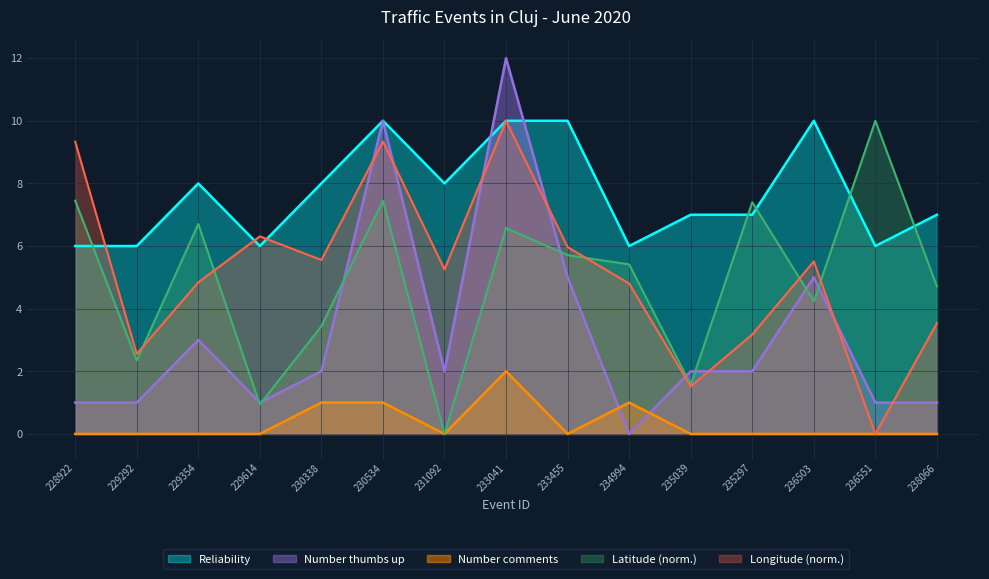

True or false: Number comments and Latitude_scaled cross at least once.

False